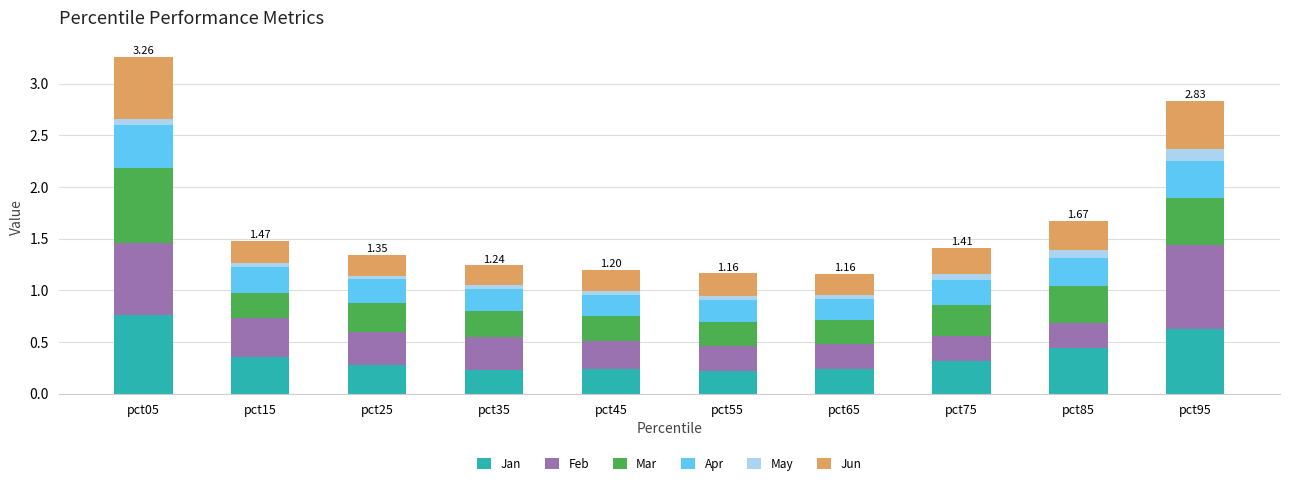

What is the total value across all series at pct85?

1.7